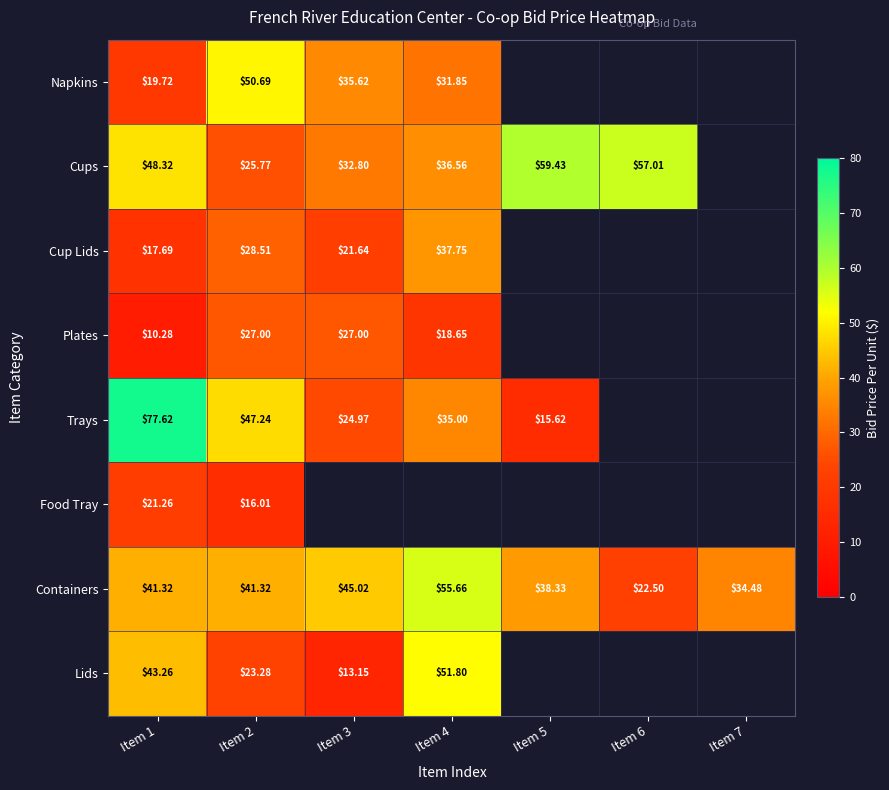

Is the value of Cups at Item 6 greater than the value of Containers at Item 2?

Yes